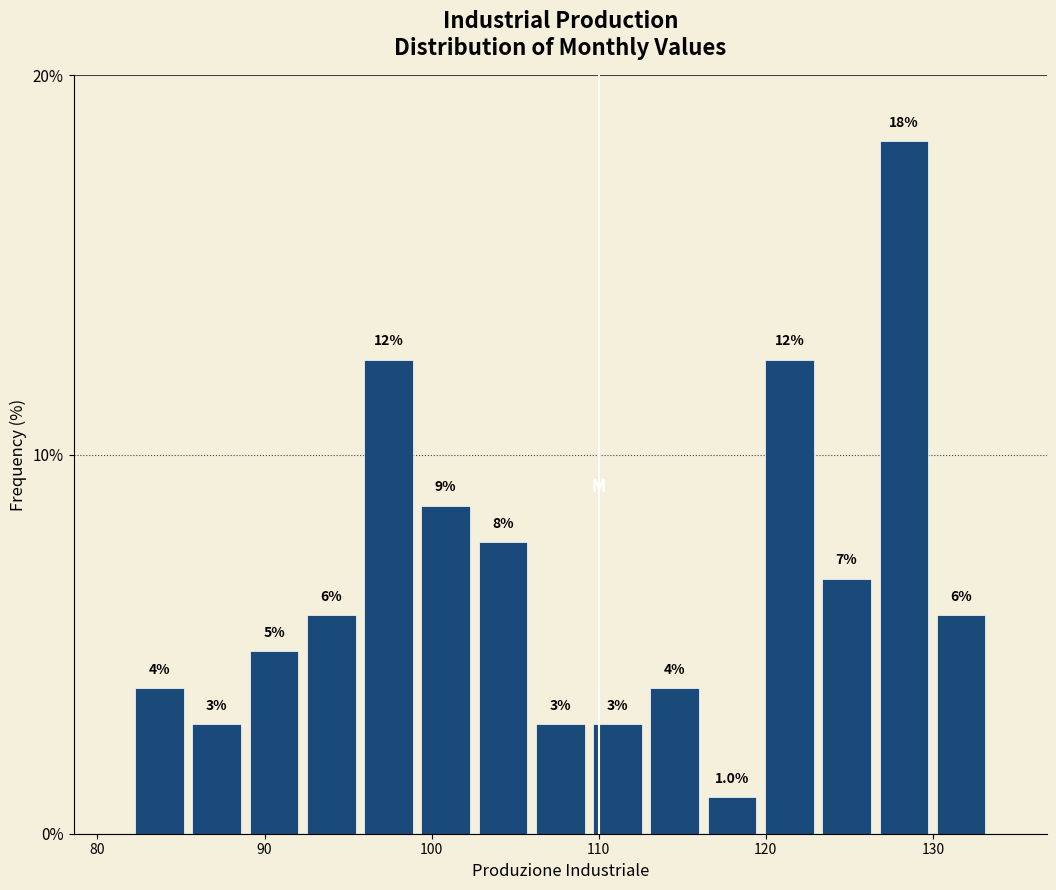

Around what value on the x-axis is the tallest bar? Give the approximate position of its centre, as read against the axis.

128